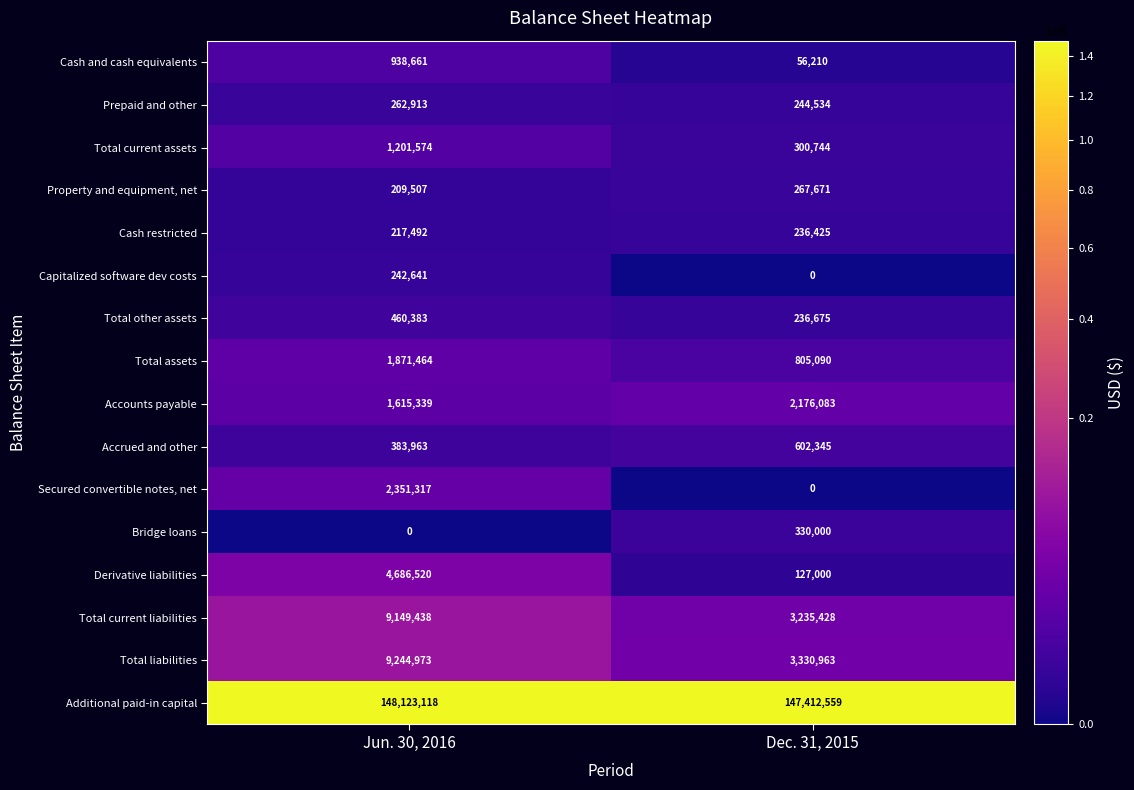

True or false: Cash restricted has a value of 217492 at Jun. 30, 2016.

True